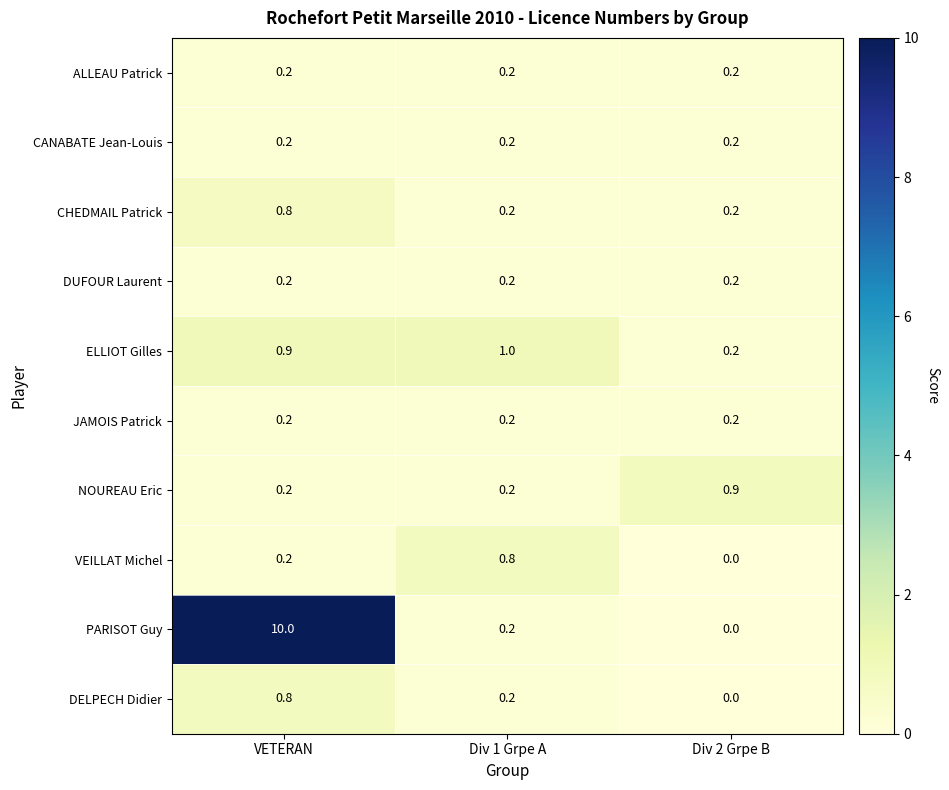

Which series has the largest range (max minus min)?

PARISOT Guy